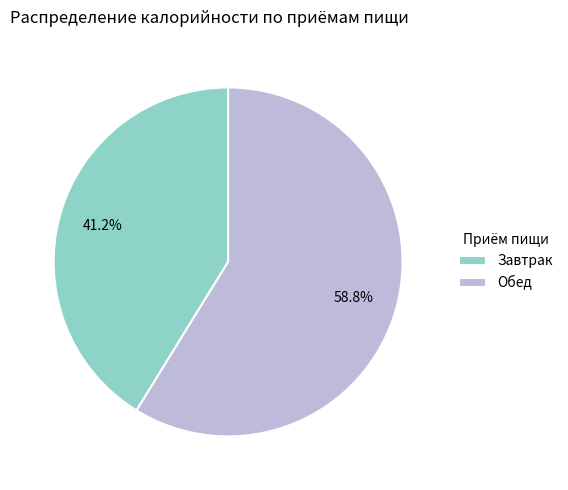

What percentage do Завтрак and Обед together represent?

100.0%